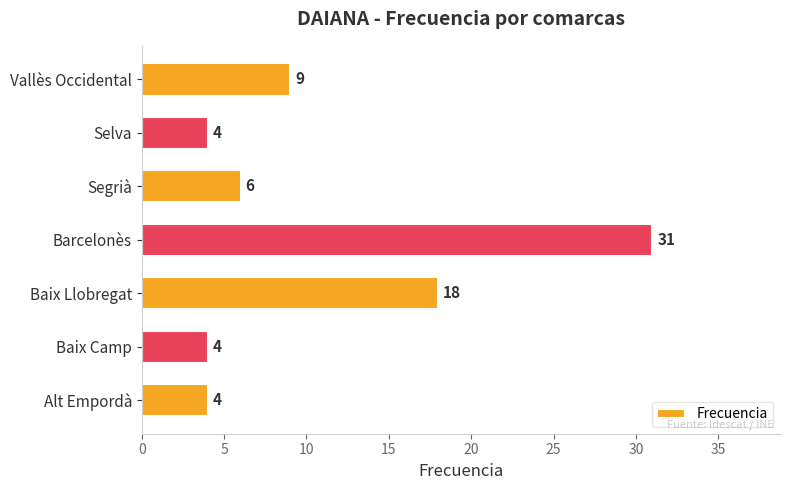

Reading top to bottom, extract all data points from this chart.

Vallès Occidental=9	Selva=4	Segrià=6	Barcelonès=31	Baix Llobregat=18	Baix Camp=4	Alt Empordà=4